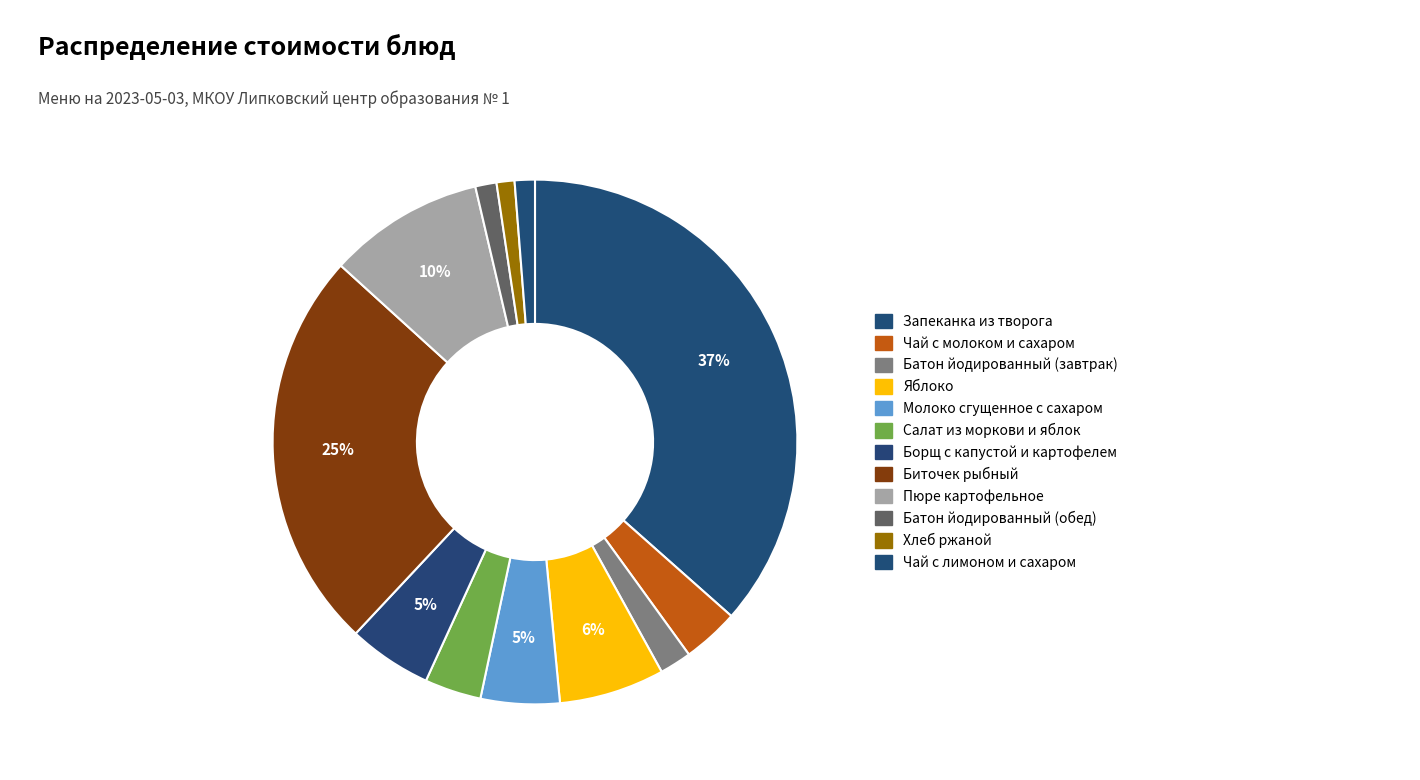

Rank the categories by value from lowest to highest.

Хлеб ржаной, Чай с лимоном и сахаром, Батон йодированный (обед), Батон йодированный (завтрак), Чай с молоком и сахаром, Салат из моркови и яблок, Молоко сгущенное с сахаром, Борщ с капустой и картофелем, Яблоко, Пюре картофельное, Биточек рыбный, Запеканка из творога